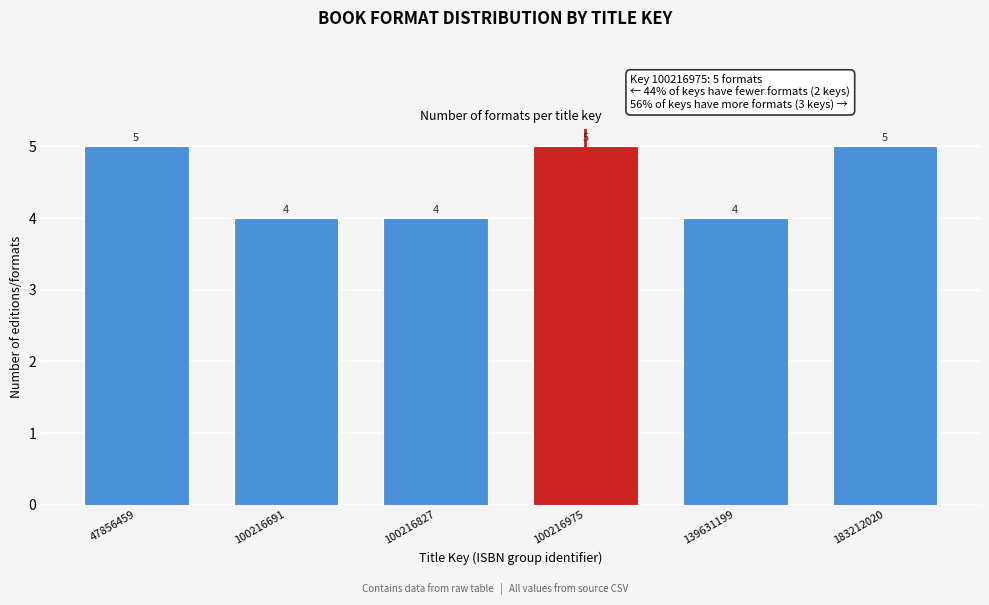

Reading right to left, what are all the values shown in this chart?

5	4	5	4	4	5